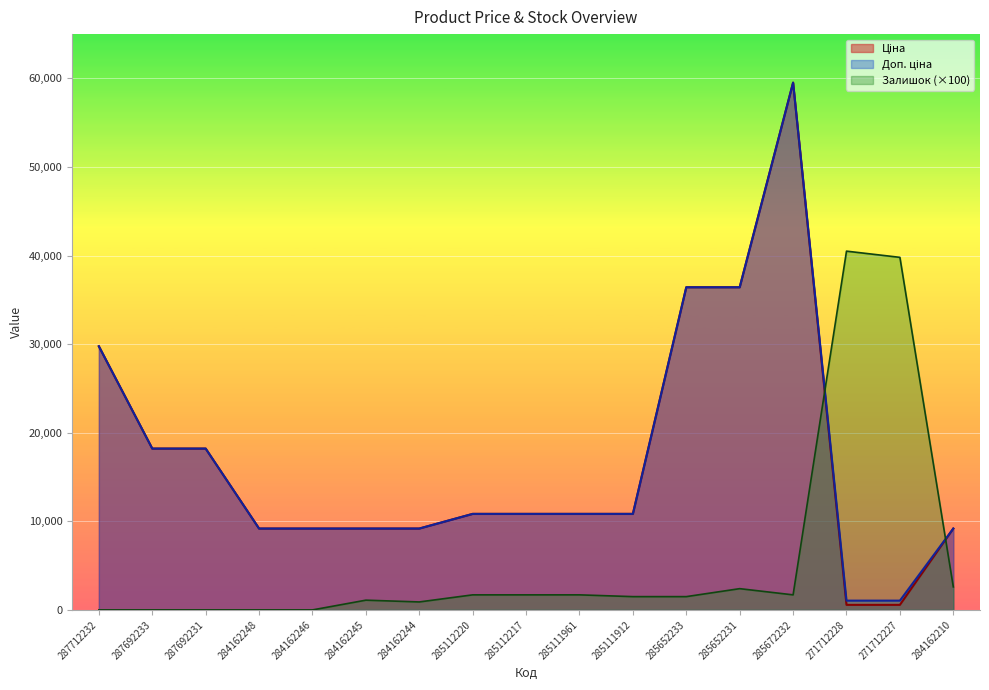

The Залишок series shows -25188.0 at 287692231. True or false?

False